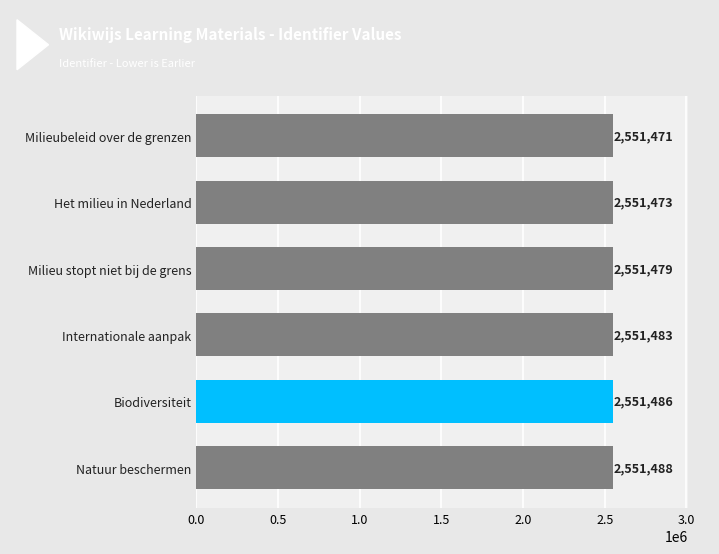

Does the chart contain any negative values?

No